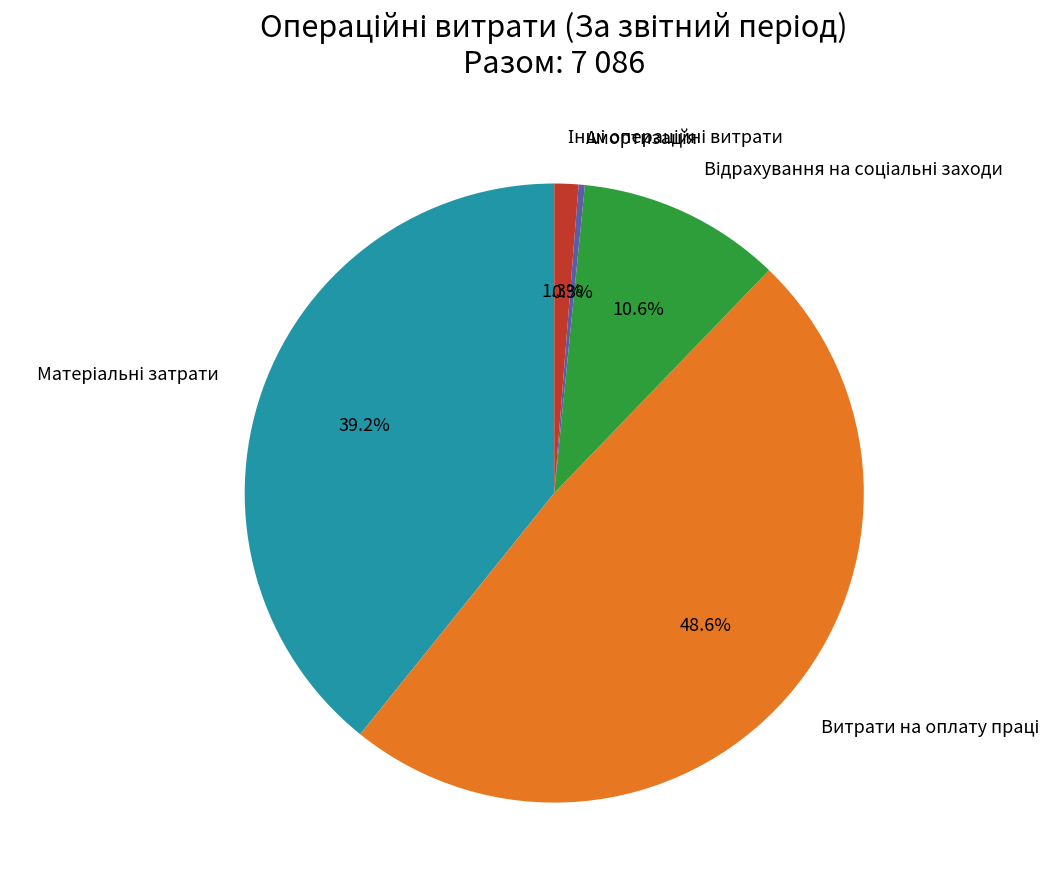

Does any single category account for the majority?

No